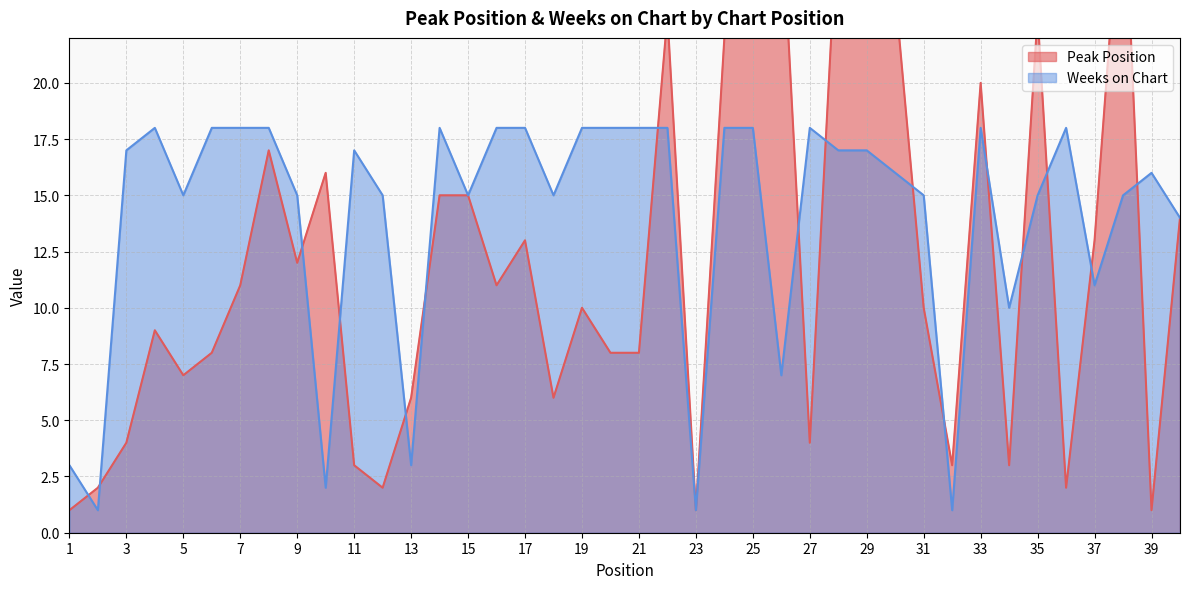

At which label does Weeks on Chart first exceed 17?

4